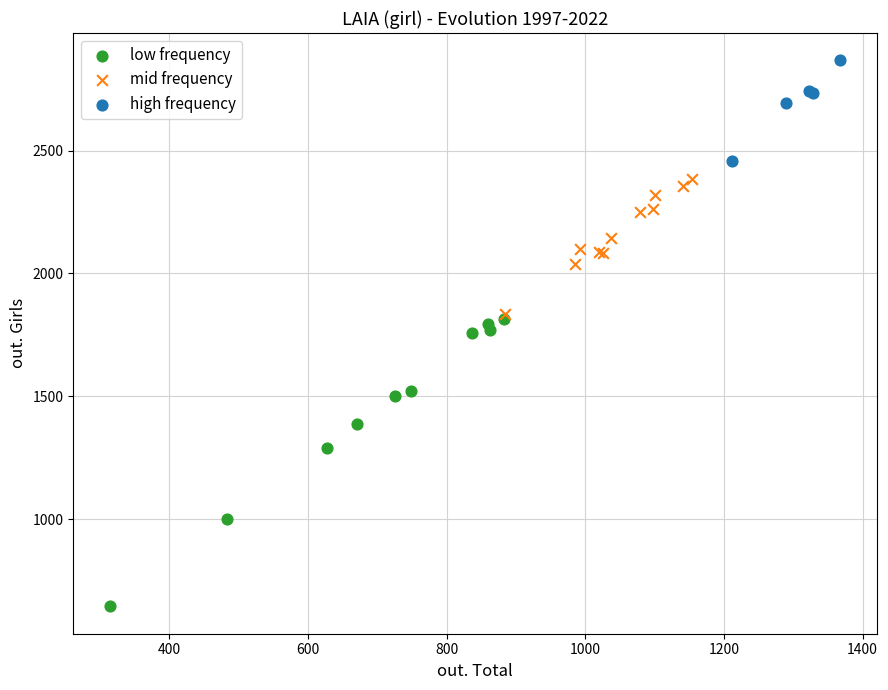

Which series reaches the maximum Y coordinate?

high frequency